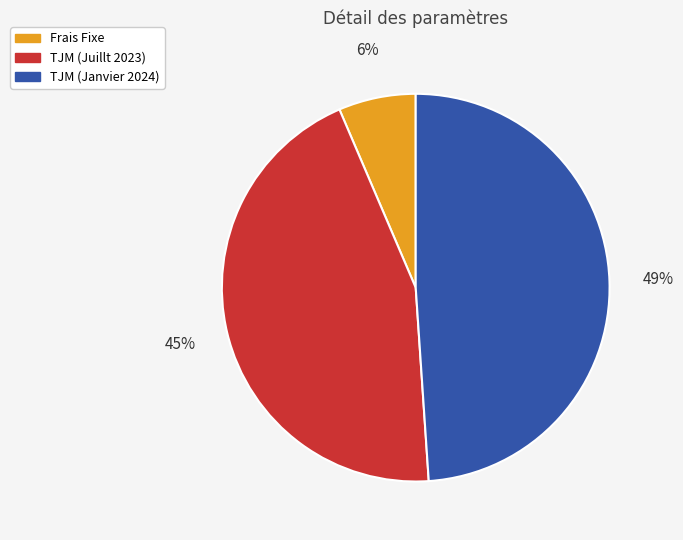

Which slice is the smallest?

Frais Fixe